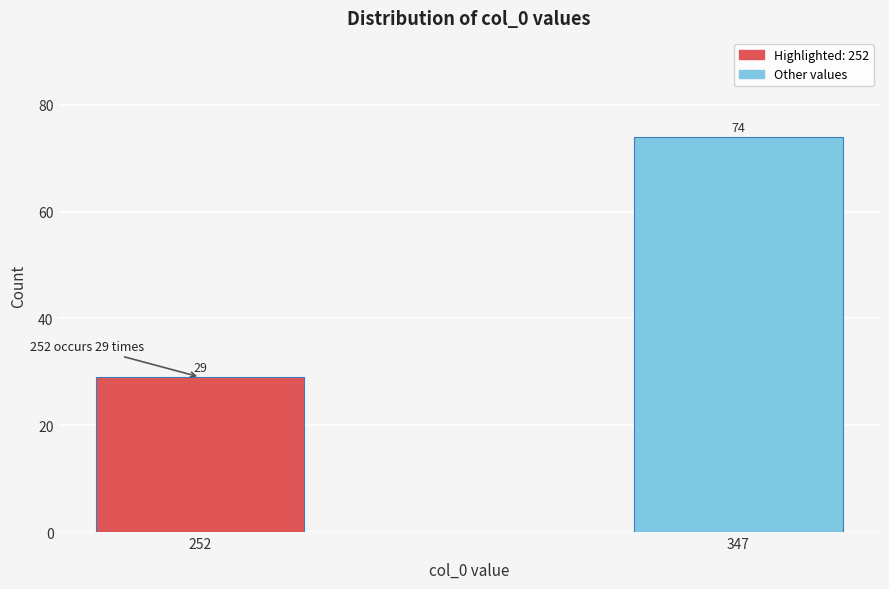

Reading left to right, extract all data points from this chart.

252=29	347=74